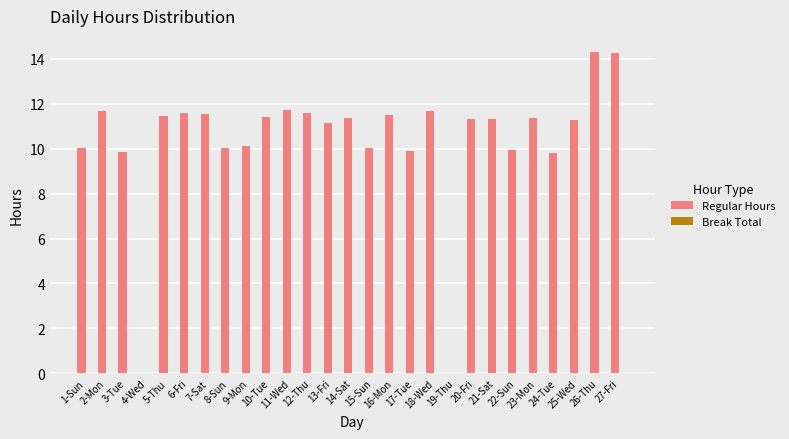

What is the maximum value shown in the chart?

14.3